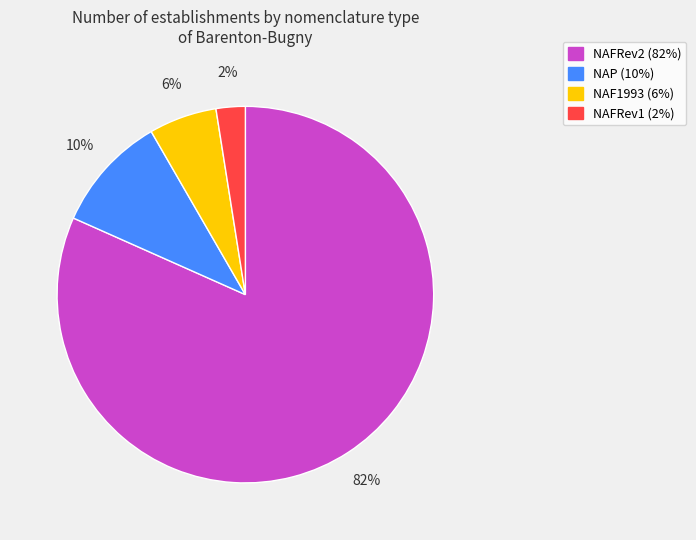

Between NAF1993 and NAP, which is larger?

NAP